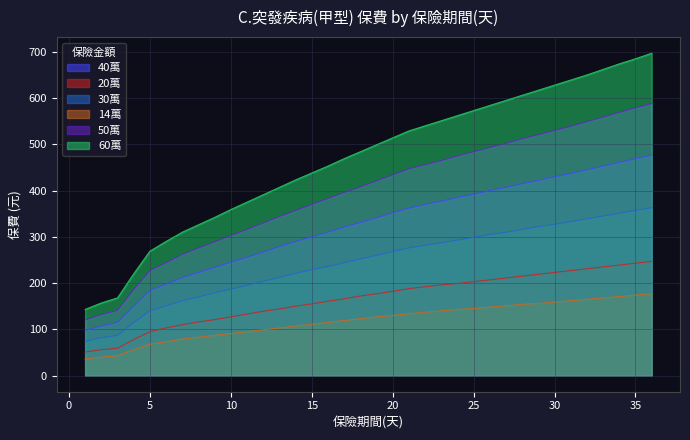

Which series changed the most between 6 and 21?

60萬